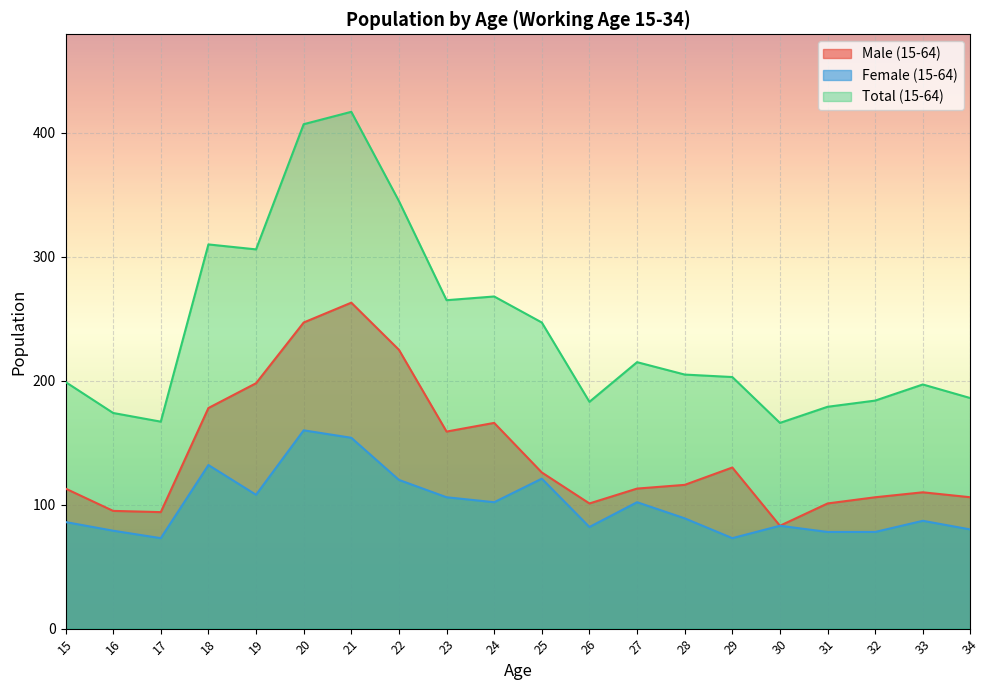

At which category does Male (15-64) reach its first local peak?

21